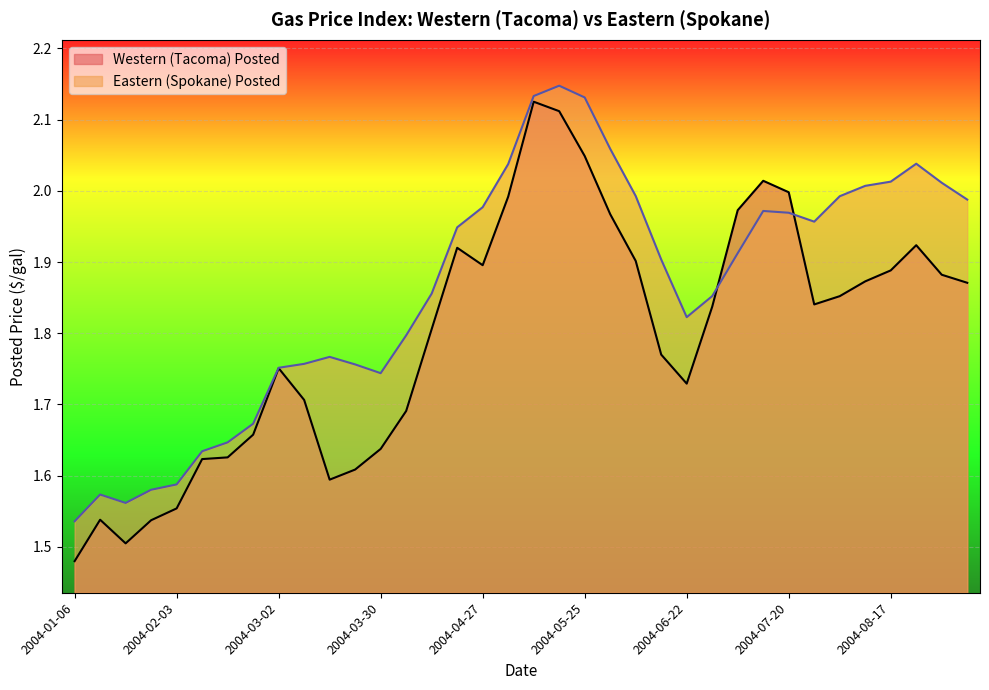

At 2004-05-04, list the series in order from smallest to largest.

Western (Tacoma) Posted, Eastern (Spokane) Posted